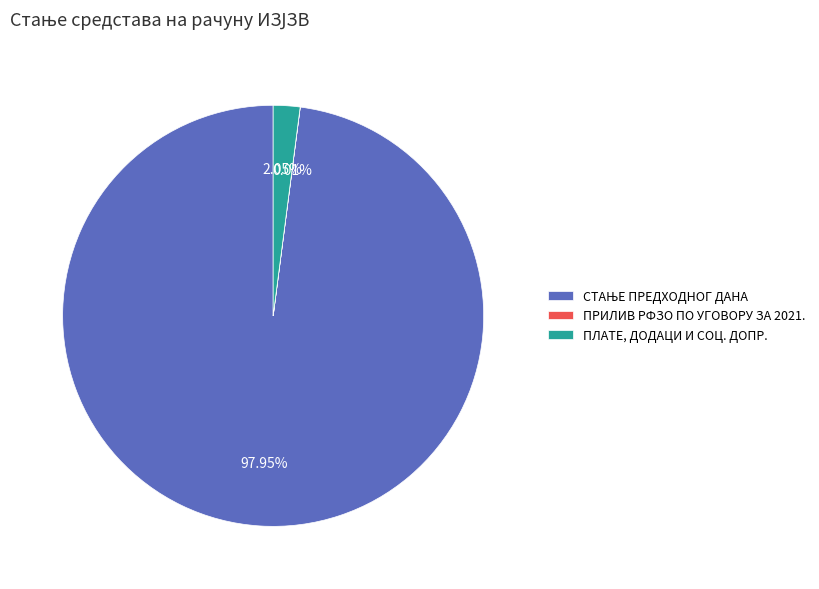

Is there a majority slice in this chart?

Yes